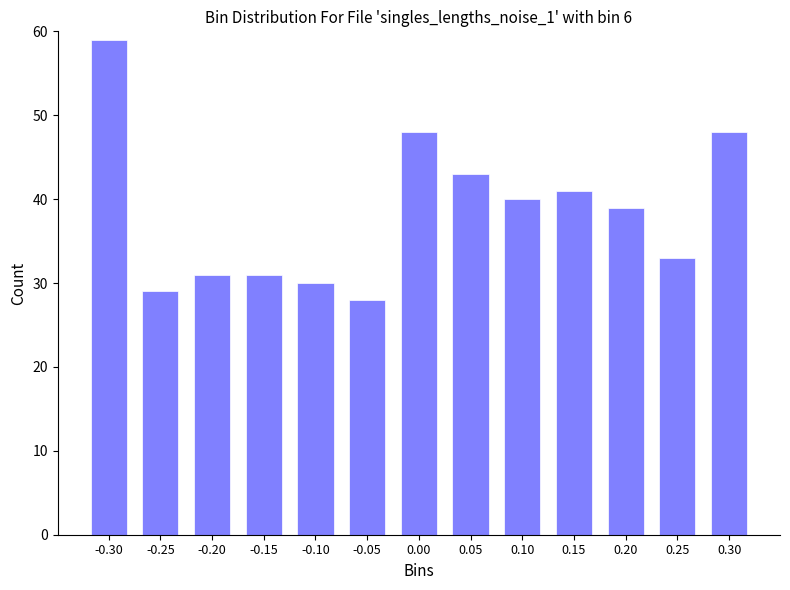

Reading left to right, what are all the values shown in this chart?

-0.30=59	-0.25=29	-0.20=31	-0.15=31	-0.10=30	-0.05=28	0.00=48	0.05=43	0.10=40	0.15=41	0.20=39	0.25=33	0.30=48